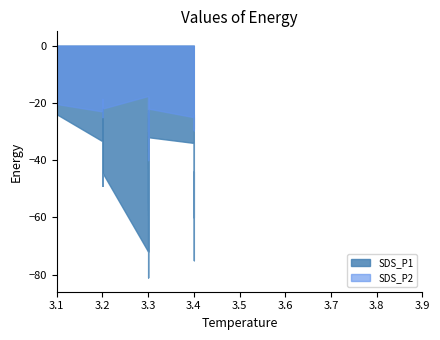

How many data points in SDS_P2 are less than 1?

5